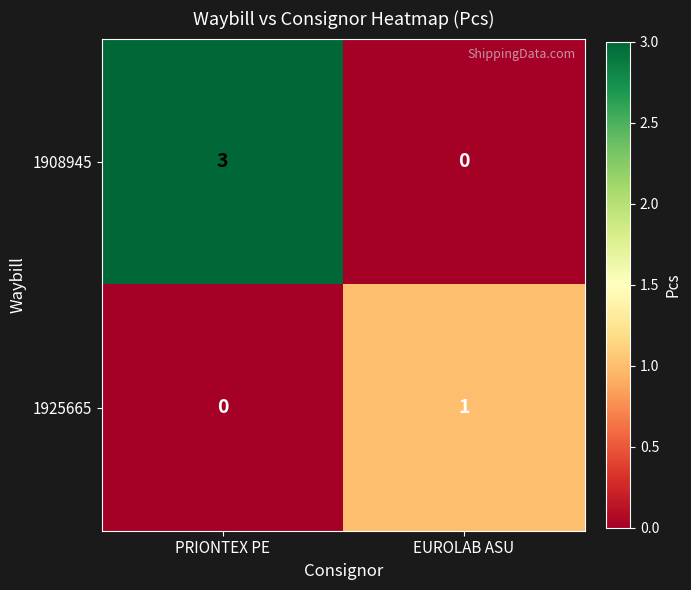

Which category has the highest value in the 1908945 series?

PRIONTEX PE